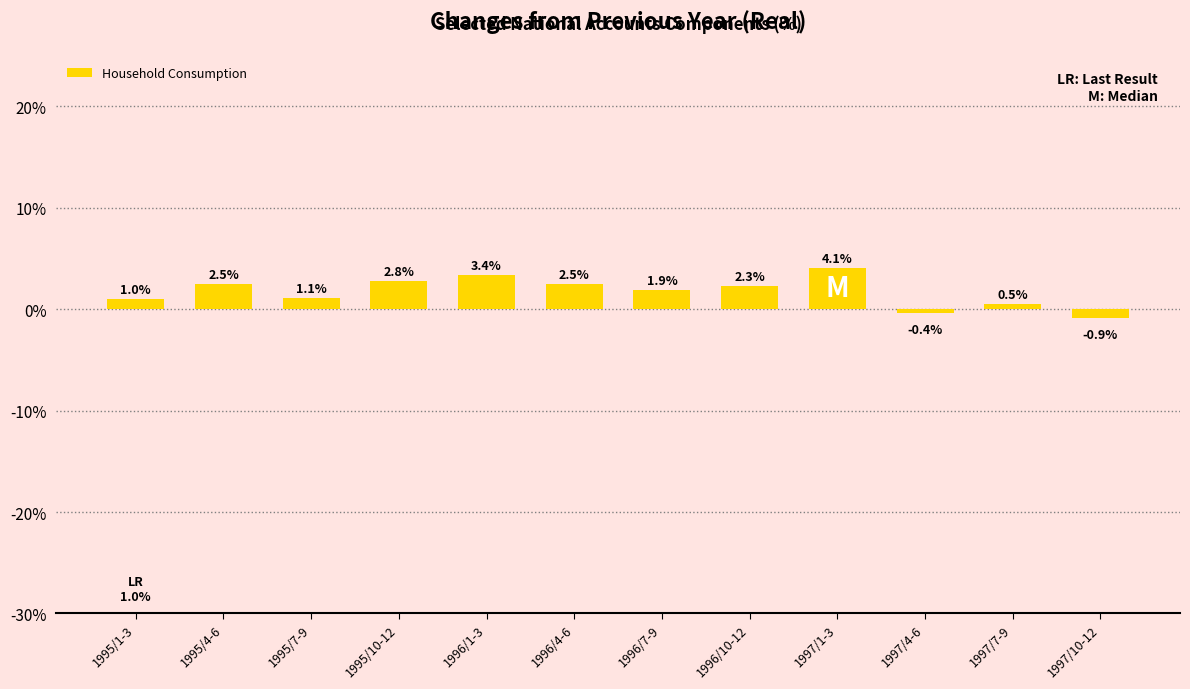

Reading left to right, list all the values displayed in this chart.

1.0	2.5	1.1	2.8	3.4	2.5	1.9	2.3	4.1	-0.4	0.5	-0.9